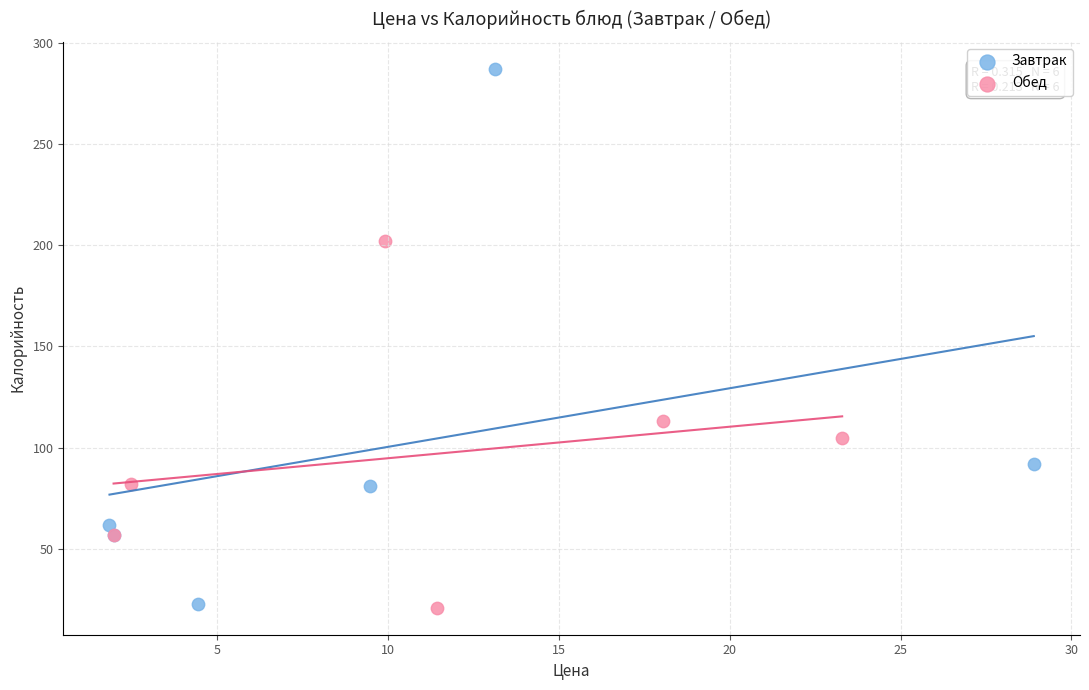

Which series has the widest spread of Y values?

Завтрак